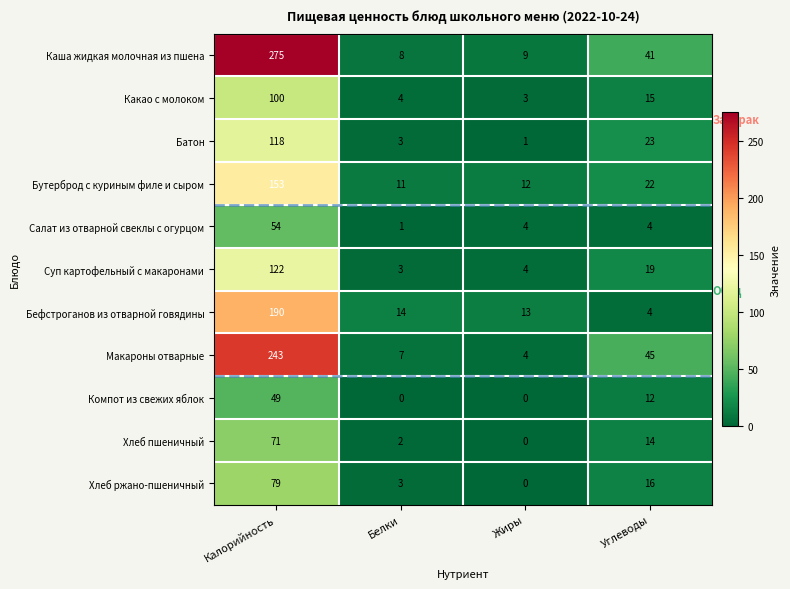

What is the sum of the Суп картофельный с макаронами values at Белки and Жиры?

7